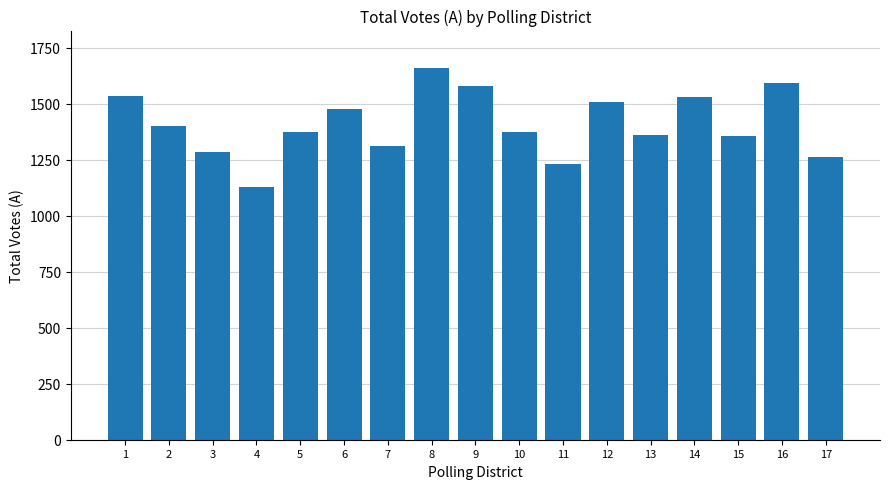

True or false: the data shows 777 at 5.

False